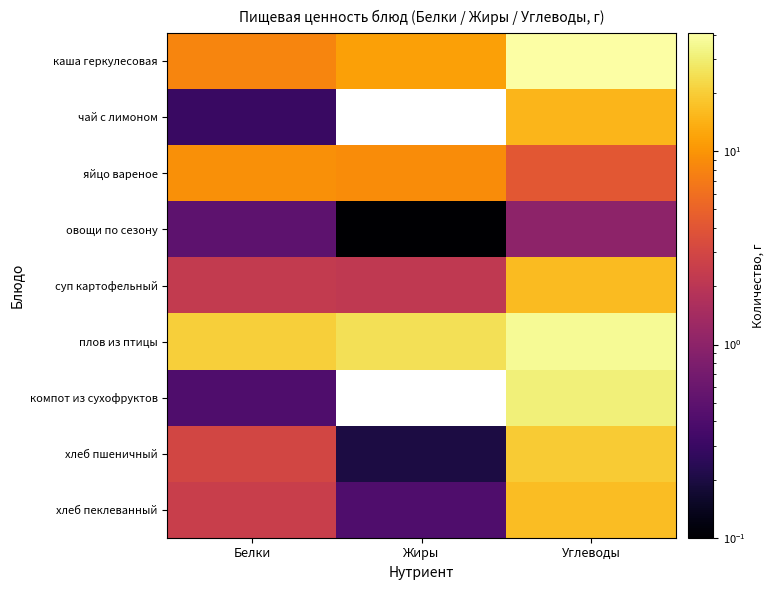

Which has a higher value, Углеводы or Жиры?

Углеводы